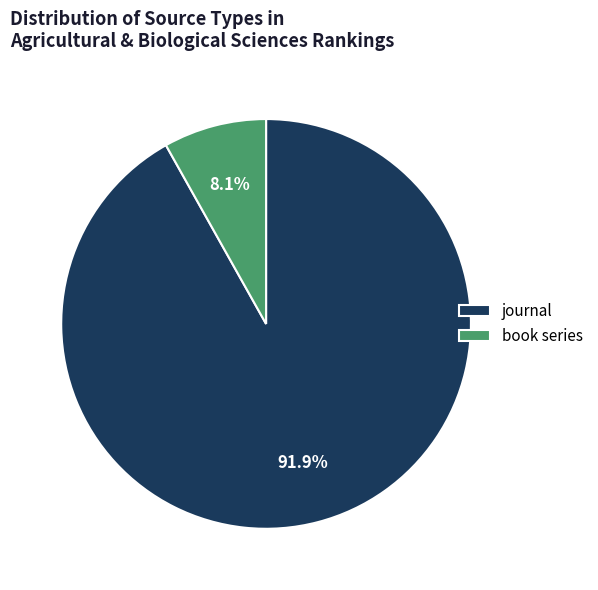

Combined, do journal and book series account for over 50%?

Yes